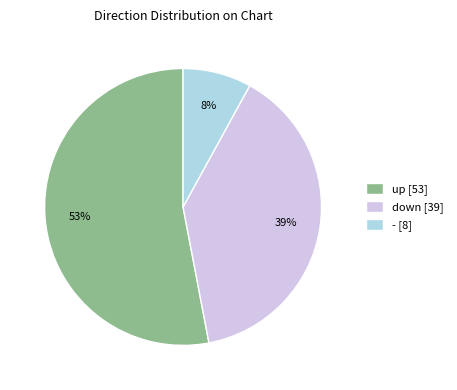

How many segments does this pie chart have?

3